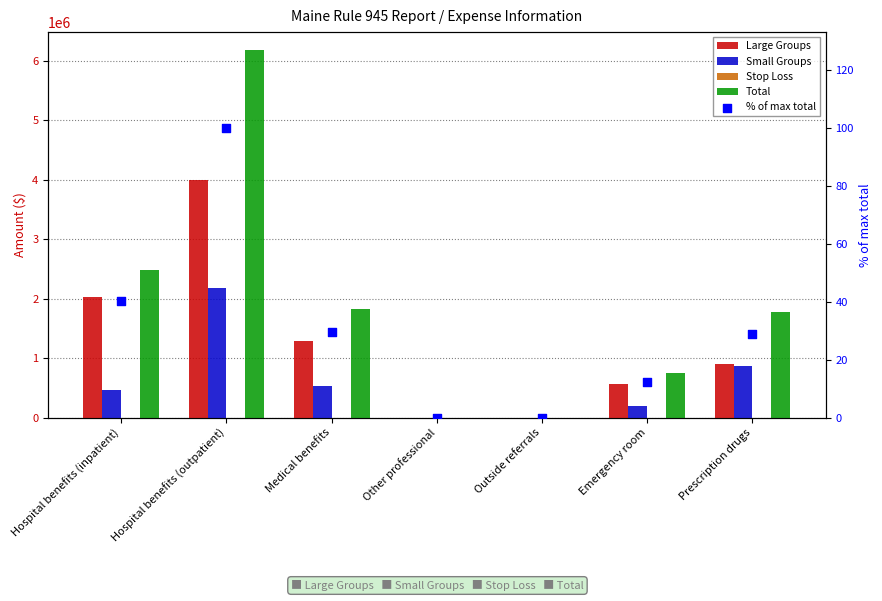

Which series reaches the minimum Y coordinate?

Large Groups